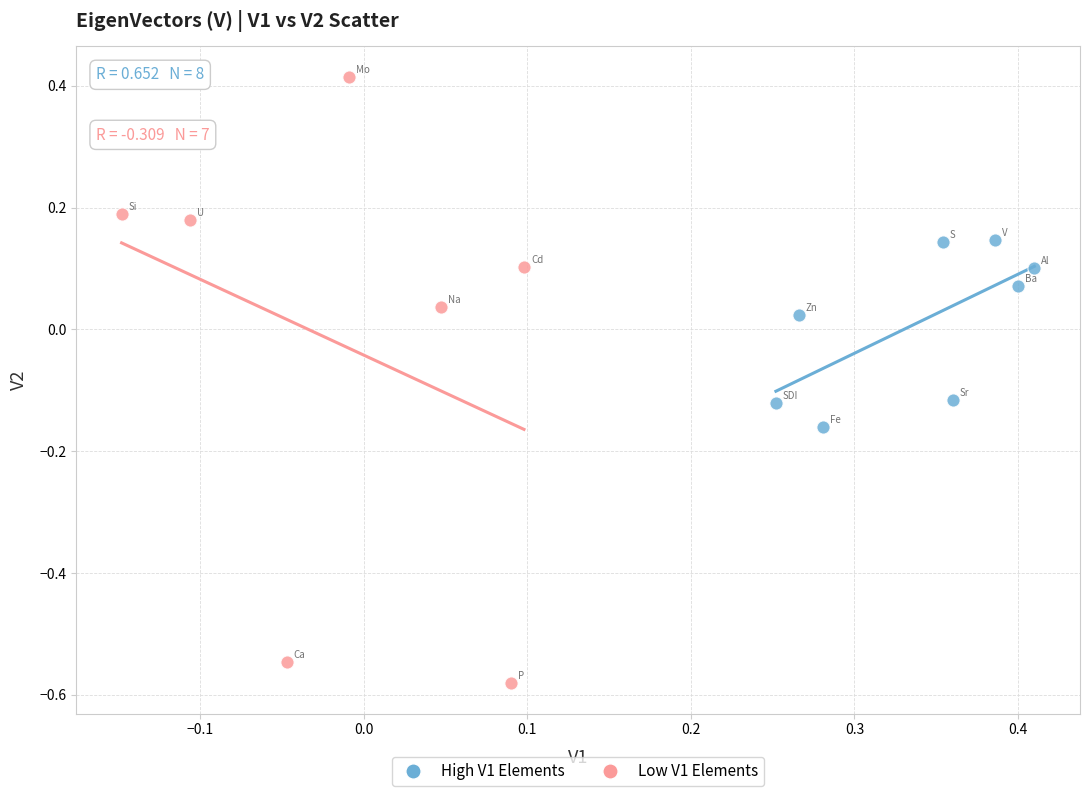

Which series has the largest Y range (max minus min)?

Low V1 Elements